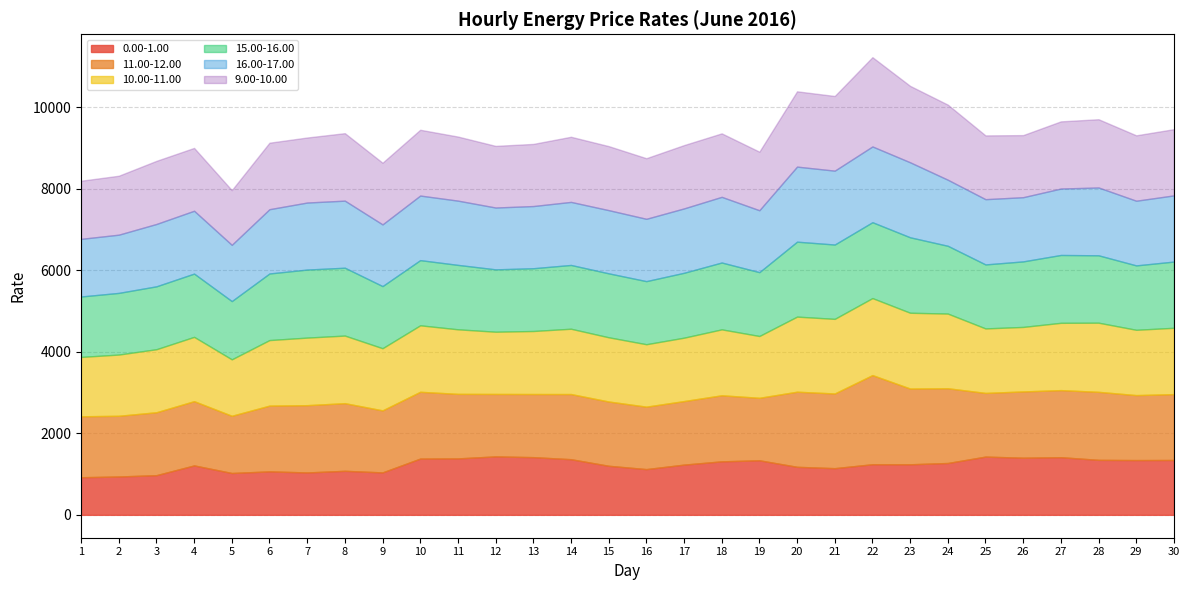

True or false: 15.00-16.00 has more than 0 interior local peaks.

True